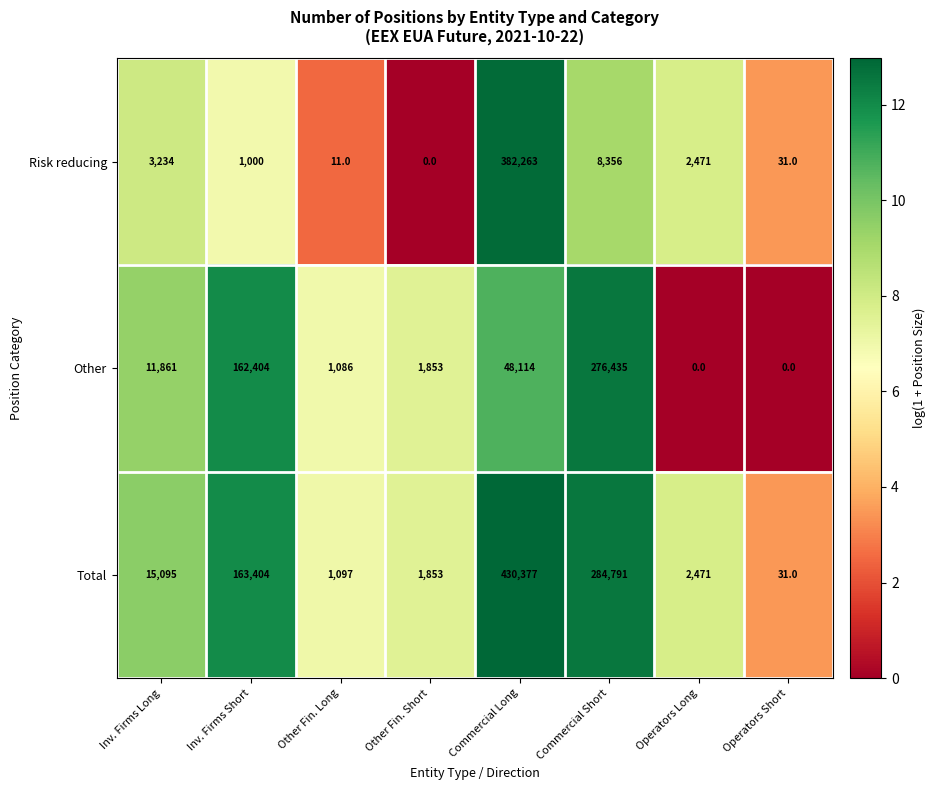

Reading right to left, transcribe all the data shown in this chart.

Risk reducing: Operators Short=31	Operators Long=2471	Commercial Short=8356	Commercial Long=382263	Other Fin. Short=0	Other Fin. Long=11	Inv. Firms Short=1000	Inv. Firms Long=3234
Other: Operators Short=0	Operators Long=0	Commercial Short=276435	Commercial Long=48114	Other Fin. Short=1853	Other Fin. Long=1086	Inv. Firms Short=162404	Inv. Firms Long=11861
Total: Operators Short=31	Operators Long=2471	Commercial Short=284791	Commercial Long=430377	Other Fin. Short=1853	Other Fin. Long=1097	Inv. Firms Short=163404	Inv. Firms Long=15095